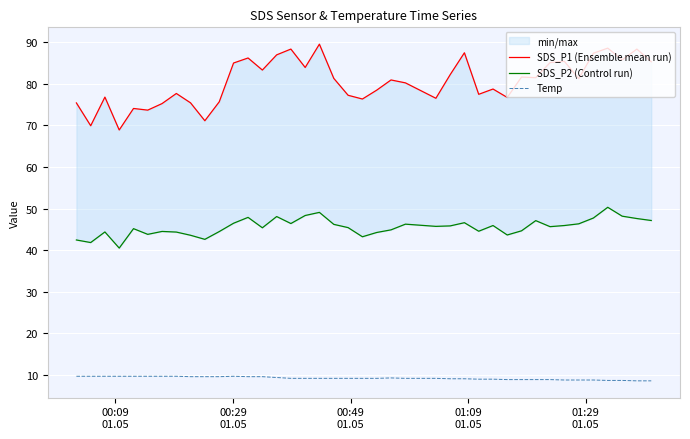

What is the minimum value for SDS_P2 (Control run)?

40.5